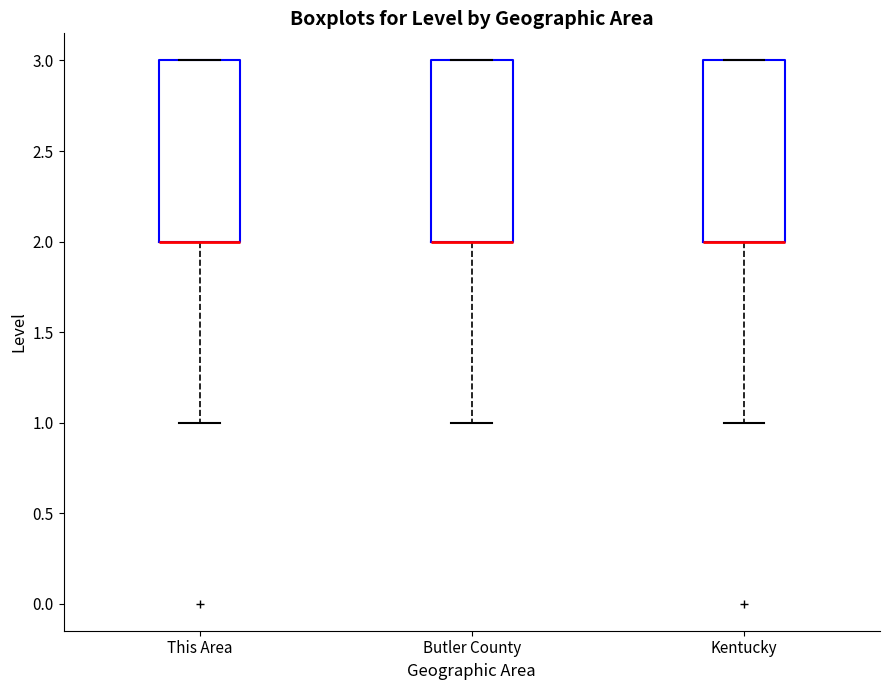

Reading left to right, read every box against the y-axis: the position of its median line, the range the box covers, and the ends of its whiskers. The values are not printed on the chart, so give them approximately, as read against the axis.

This Area: median 2 (drawn on the box's lower edge), box 2 to 3, whiskers 1 to 3
Butler County: median 2 (drawn on the box's lower edge), box 2 to 3, whiskers 1 to 3
Kentucky: median 2 (drawn on the box's lower edge), box 2 to 3, whiskers 1 to 3